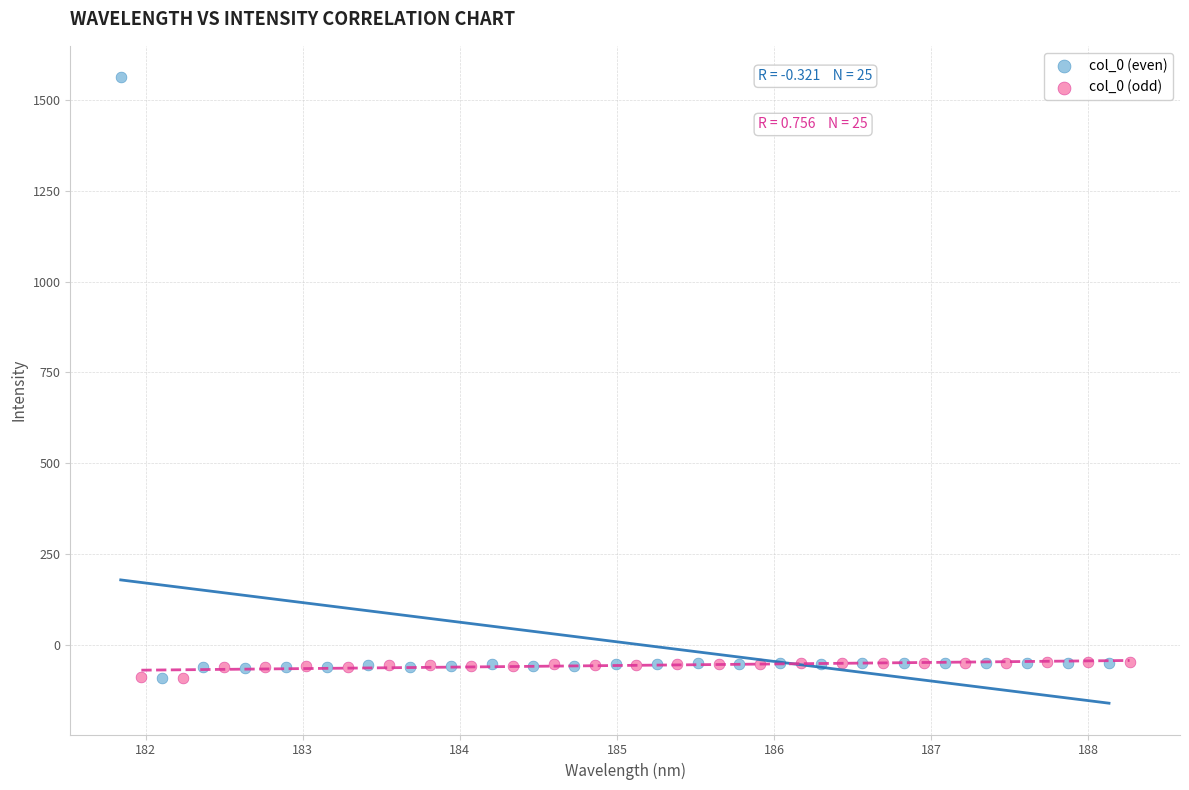

Which series has the widest spread of Y values?

col_0 (even)